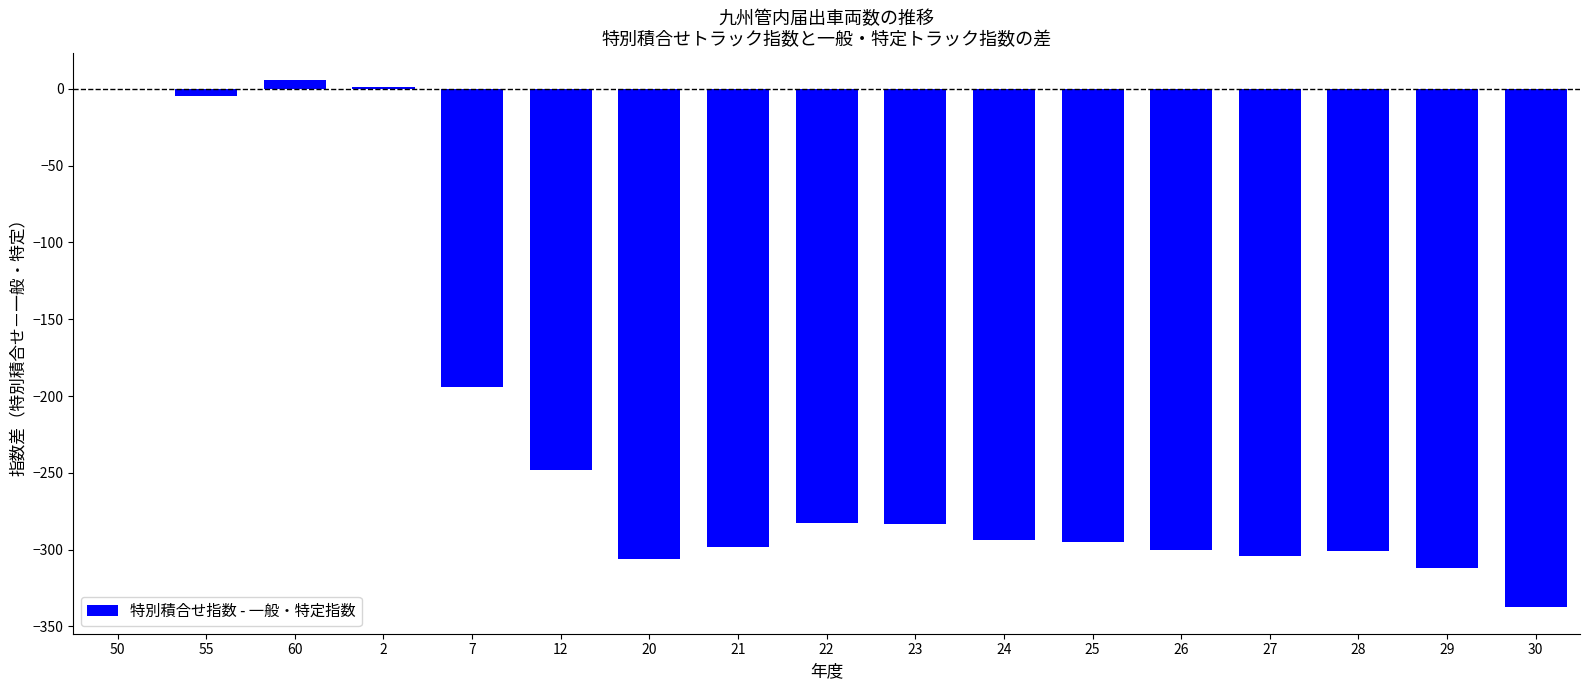

The value at 7 is -81.6. True or false?

False